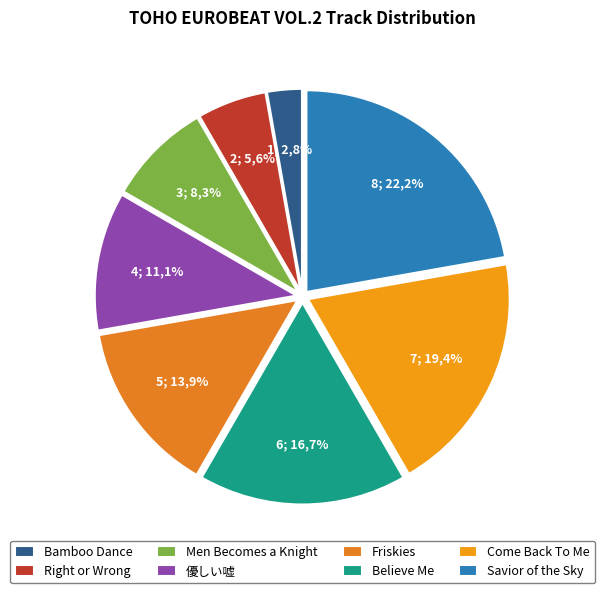

What percentage is the Men Becomes a Knight slice, to the nearest percent?

8%